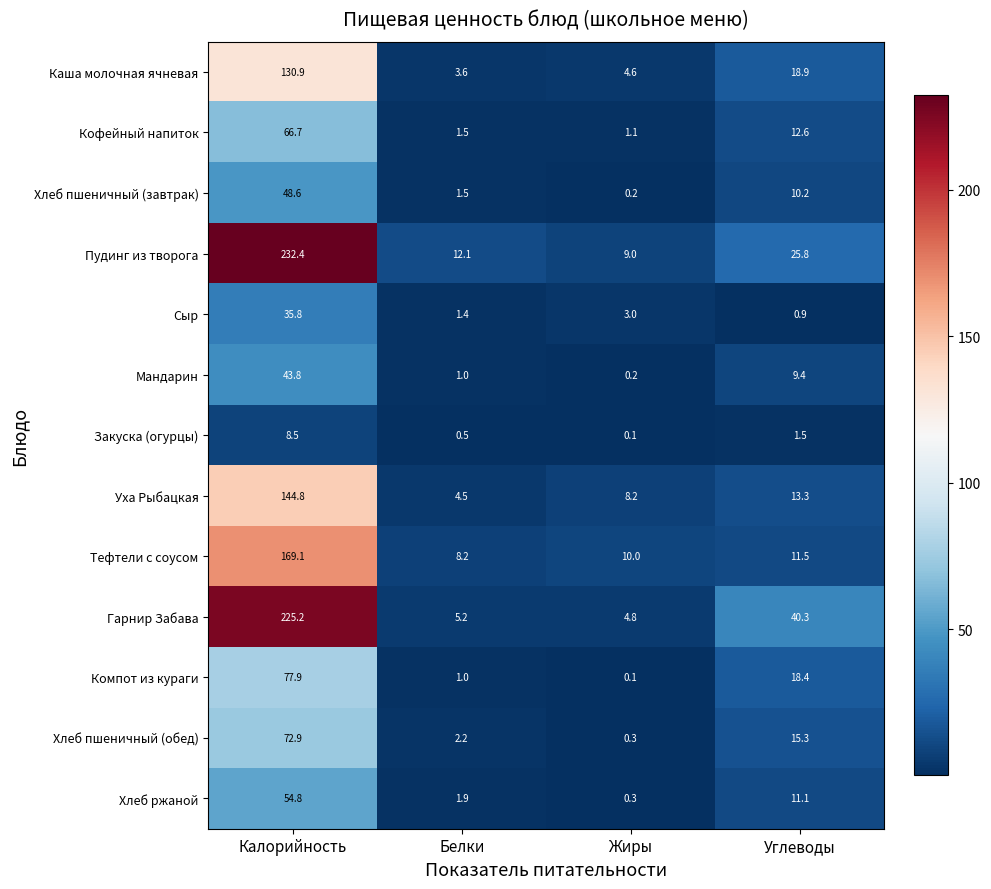

Which label corresponds to the largest value in the chart?

Калорийность